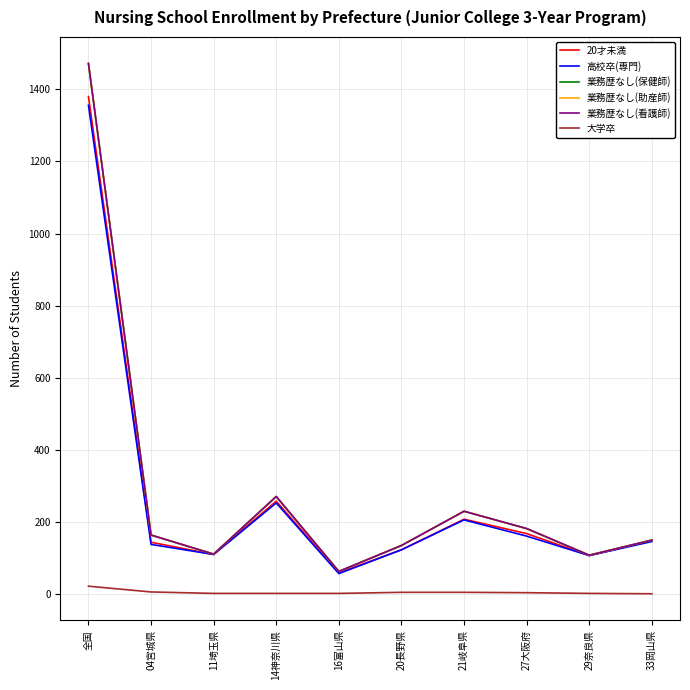

Which category has the highest value in the 業務歴なし(保健師) series?

全国